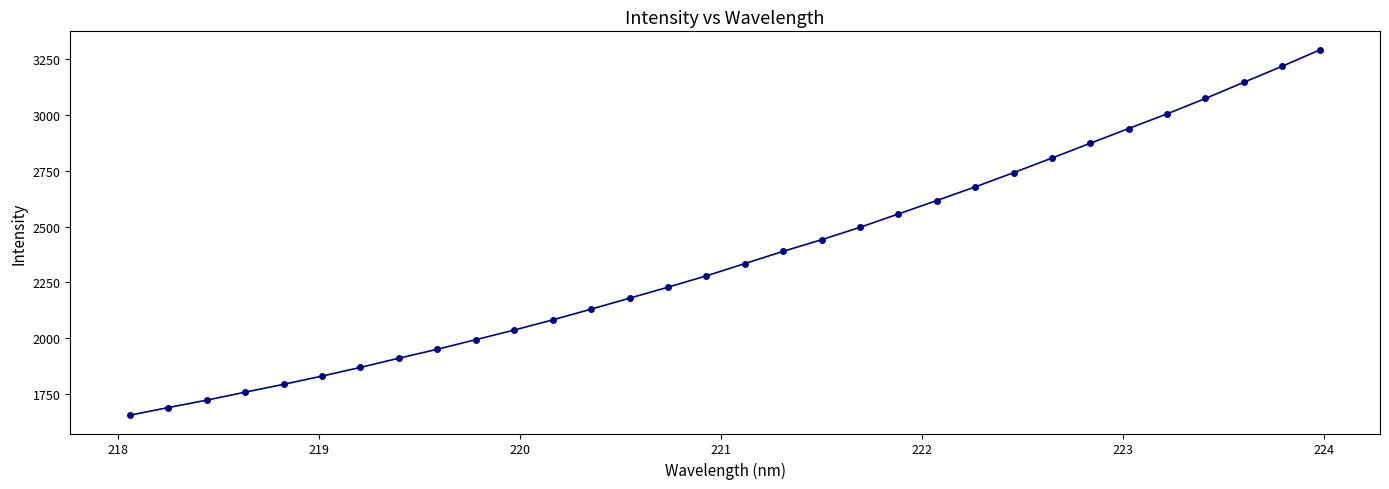

What is the minimum value shown in the chart?

1653.9